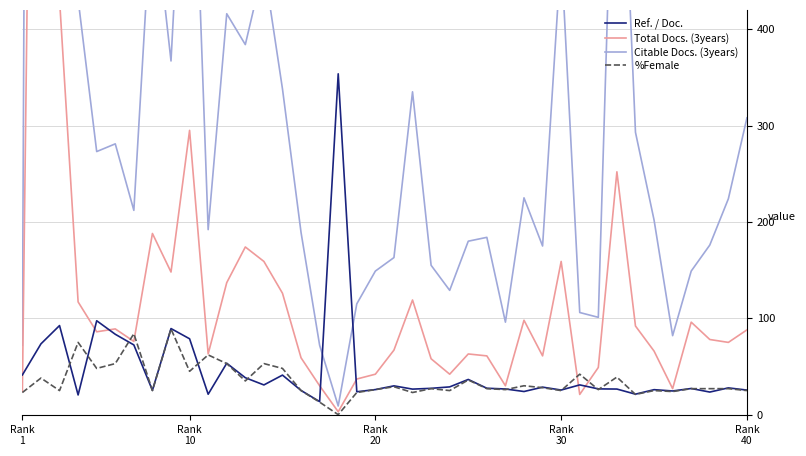

What is the highest value of the %Female series?

89.0